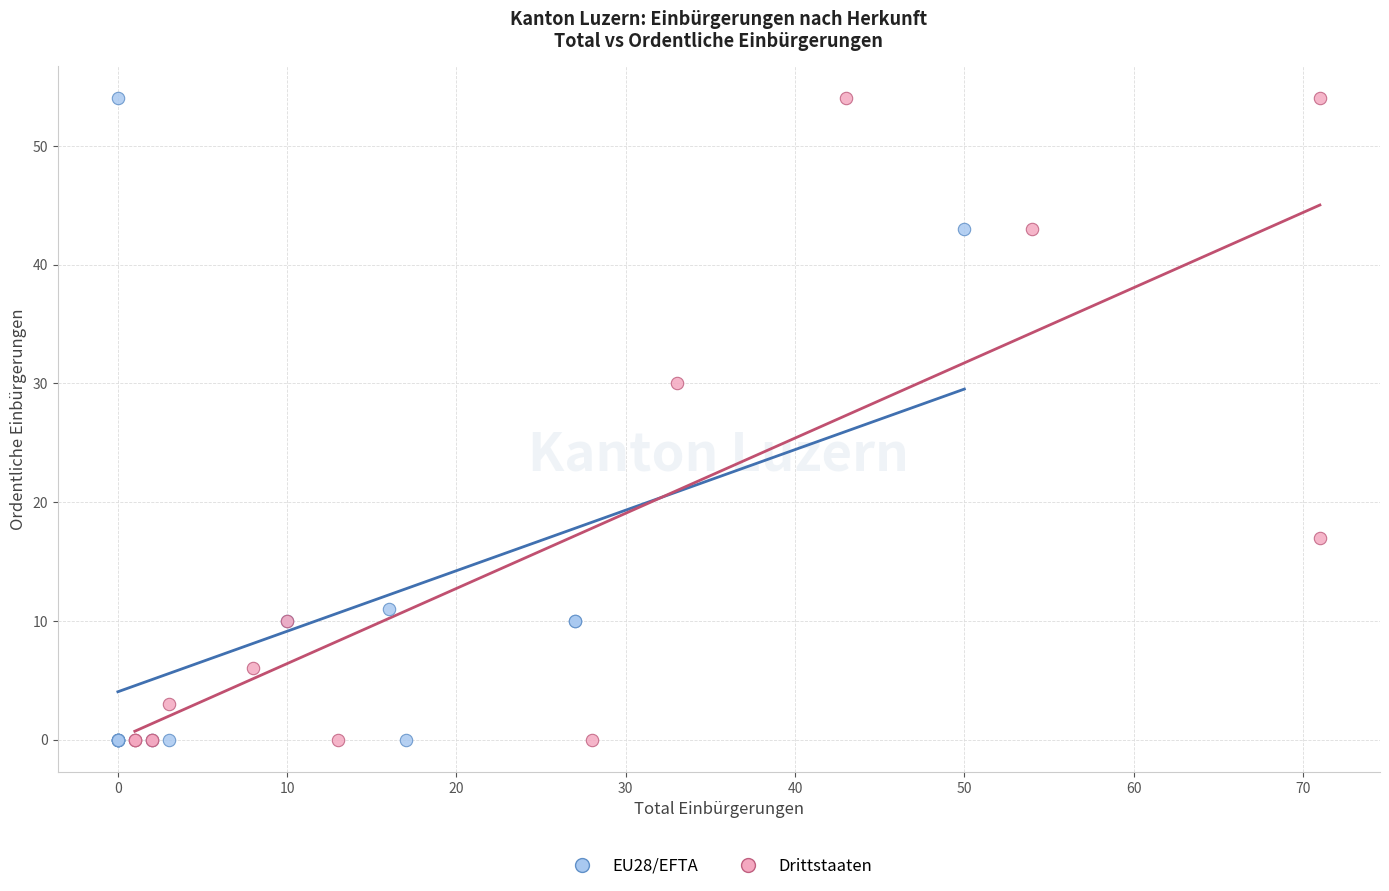

What are all the series names shown in the legend?

EU28/EFTA, Drittstaaten